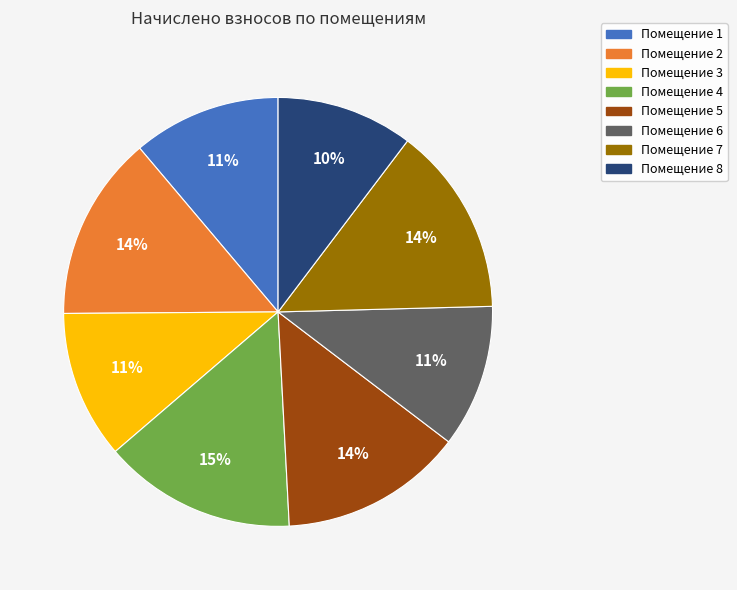

Is there a majority slice in this chart?

No